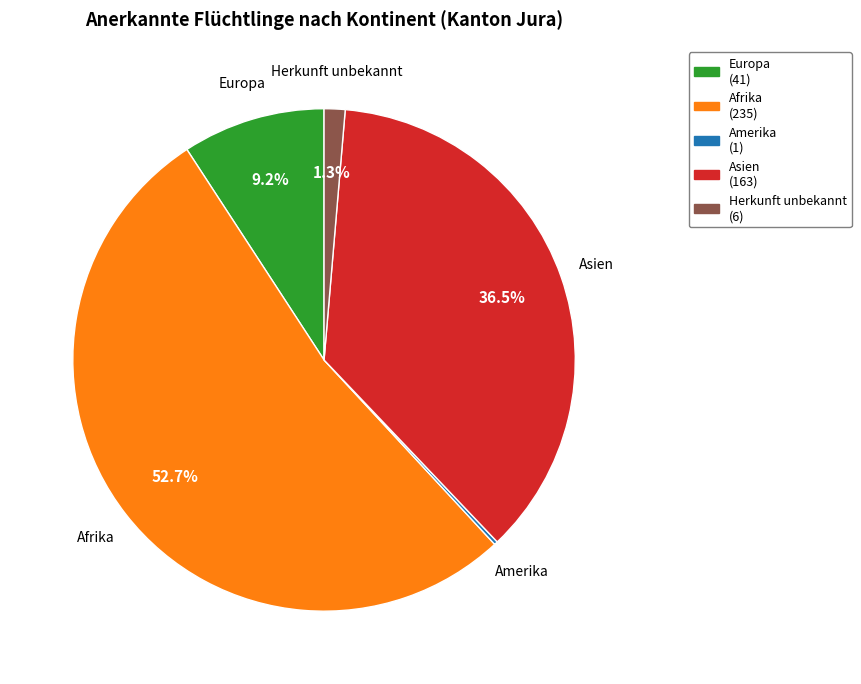

Is there a majority slice in this chart?

Yes